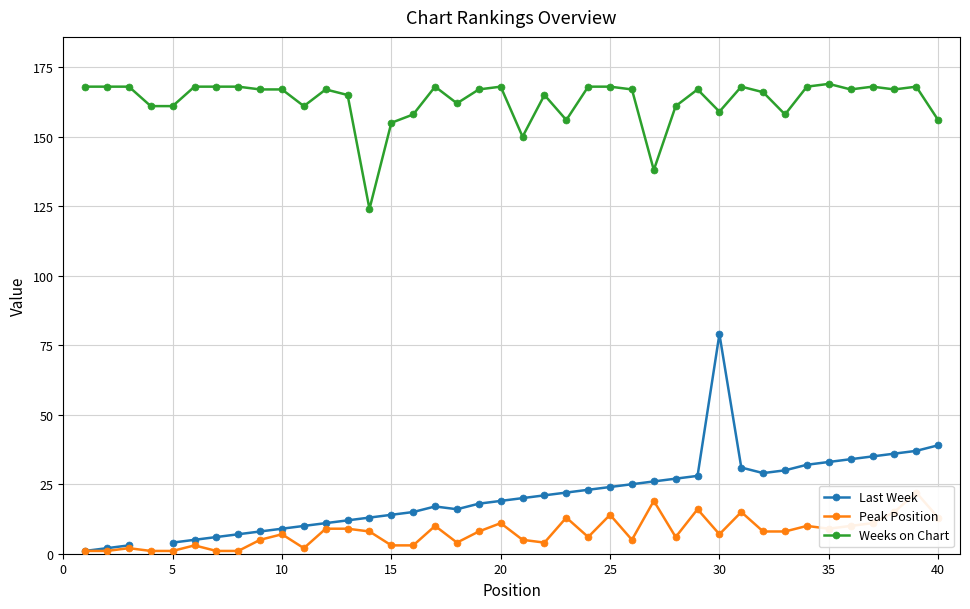

Does the chart have visible grid lines?

Yes